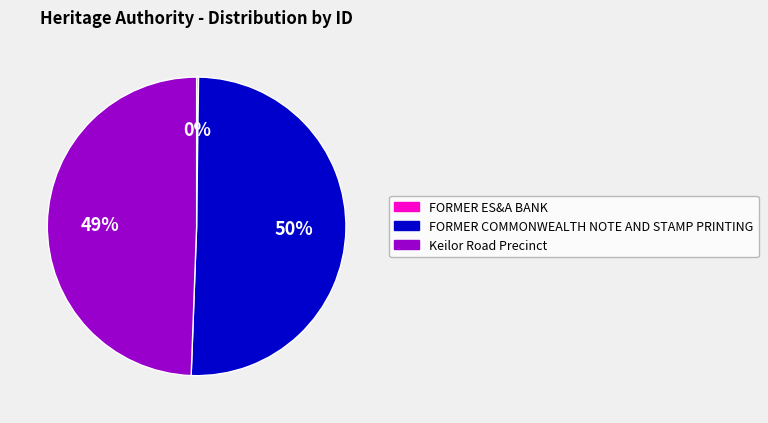

Is FORMER COMMONWEALTH NOTE AND STAMP PRINTING the majority of the pie?

Yes